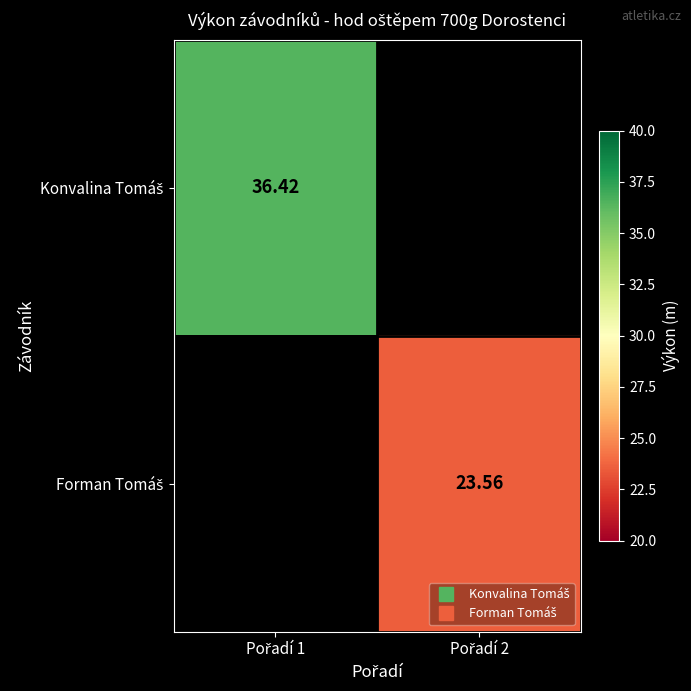

List the series in order of their peak value, highest first.

Konvalina Tomáš, Forman Tomáš